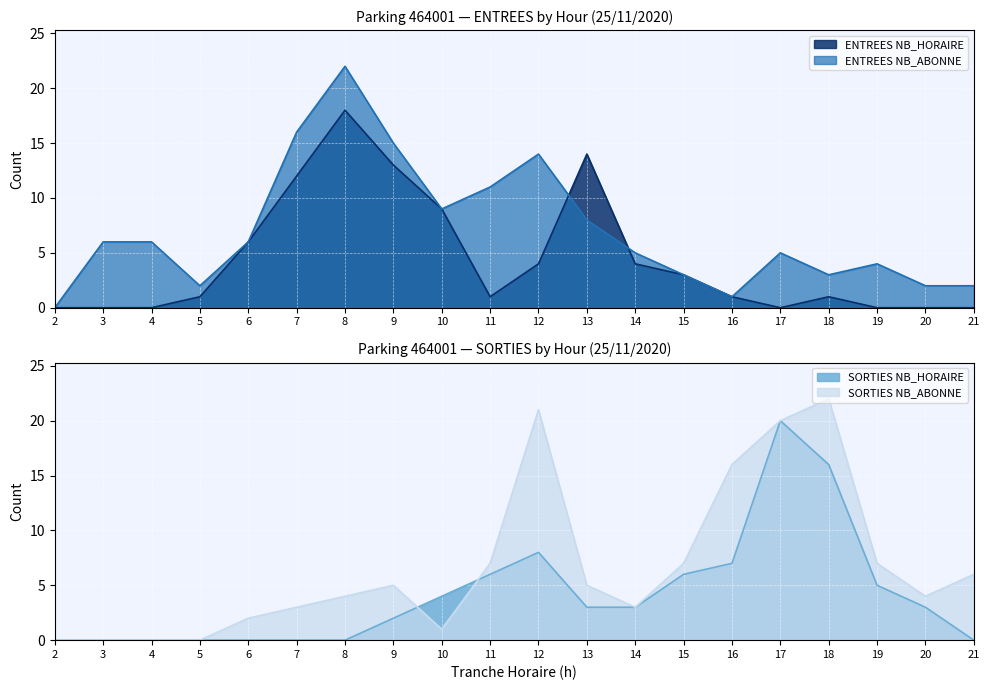

Where is the first local minimum for ENTREES NB_ABONNE?

5